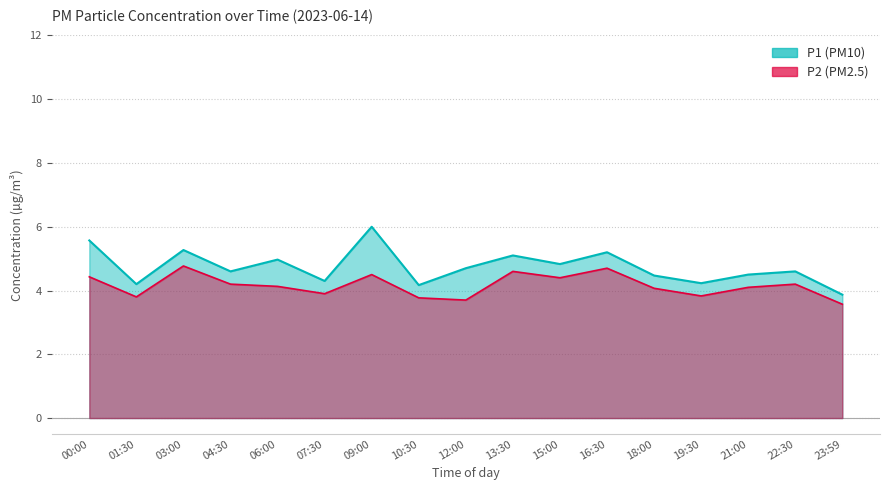

At how many categories does at least one series exceed 3?

17